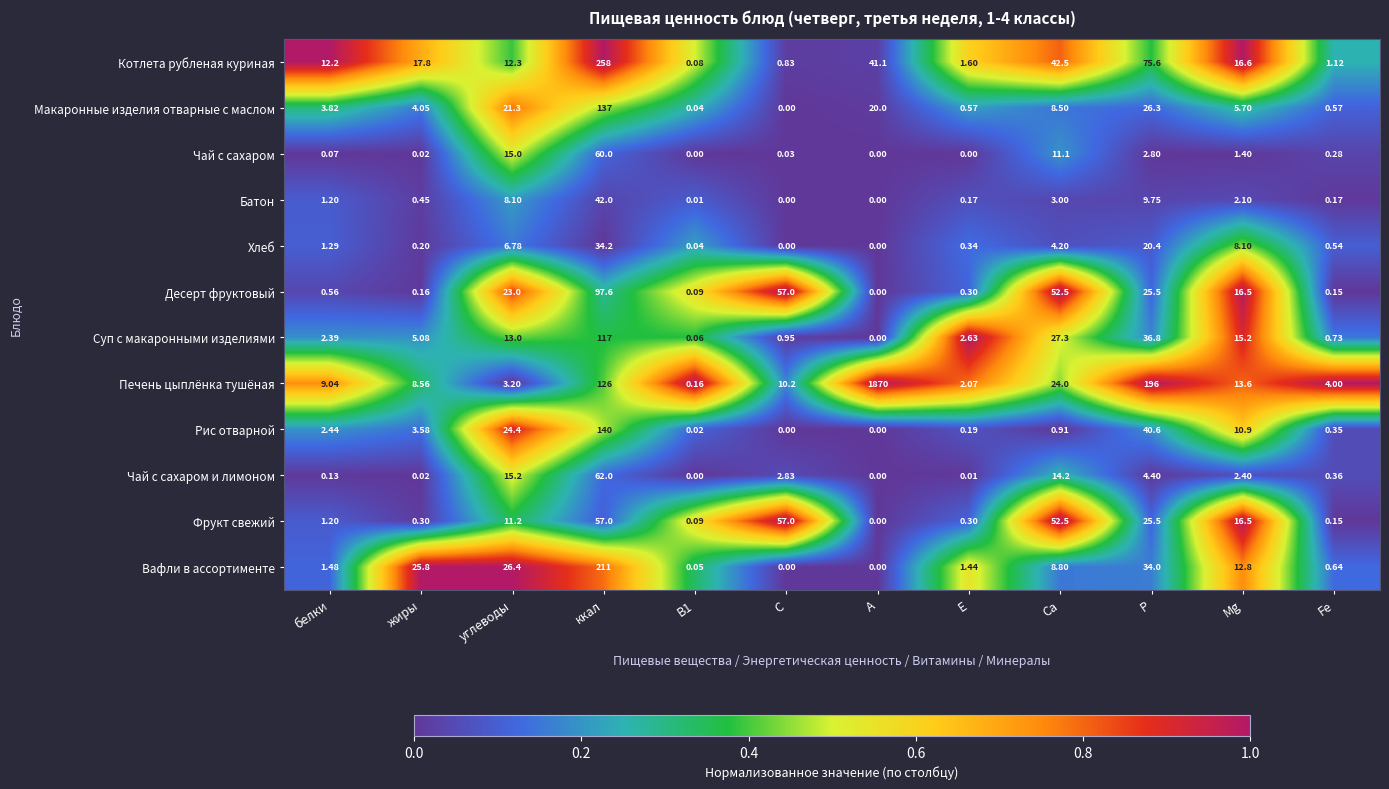

Which series has the largest total across all categories?

Печень цыплёнка тушёная